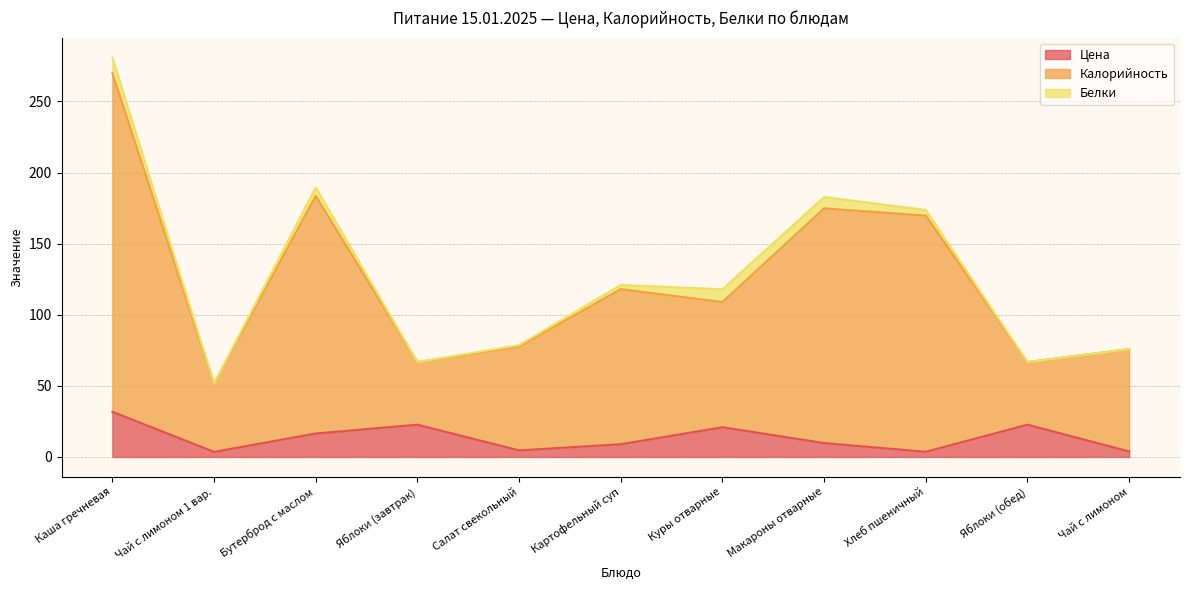

What is the label of the 3rd point from the right?

Хлеб пшеничный